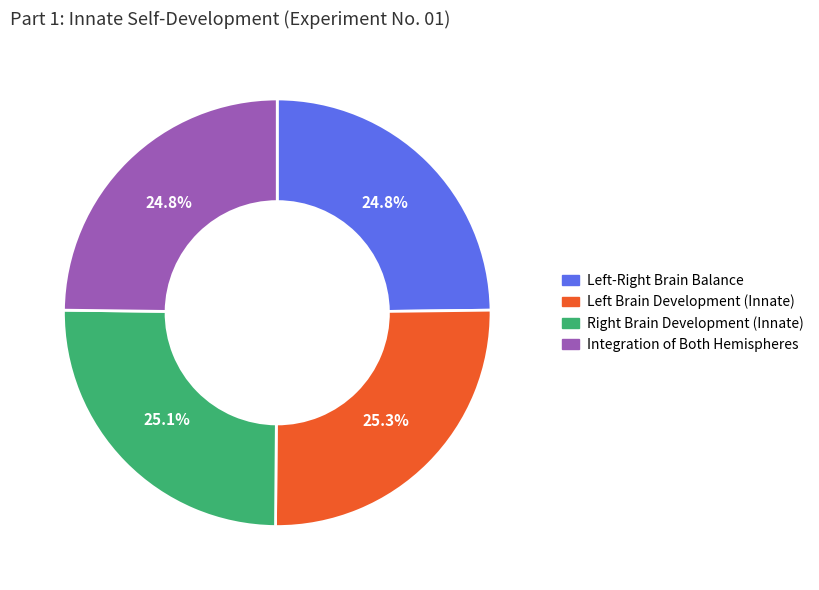

Is there a majority slice in this chart?

No